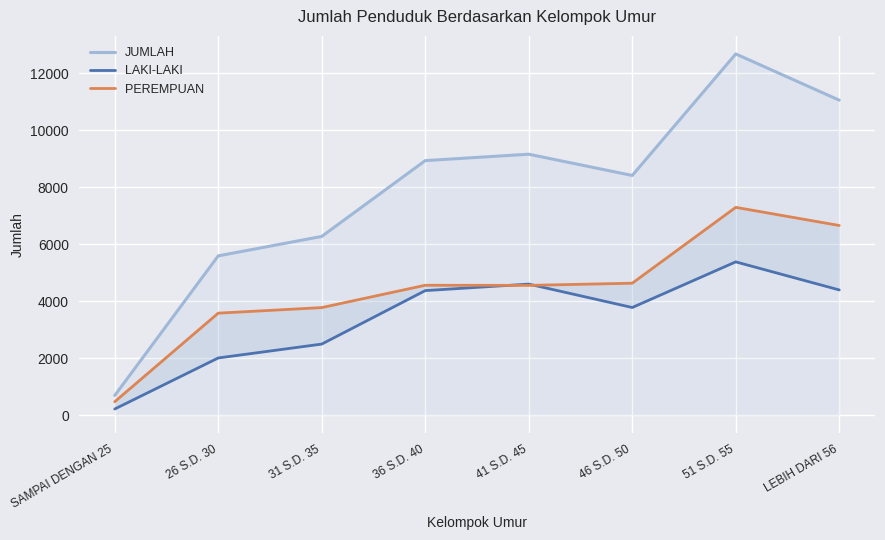

What is the lowest value of the LAKI-LAKI series?

219